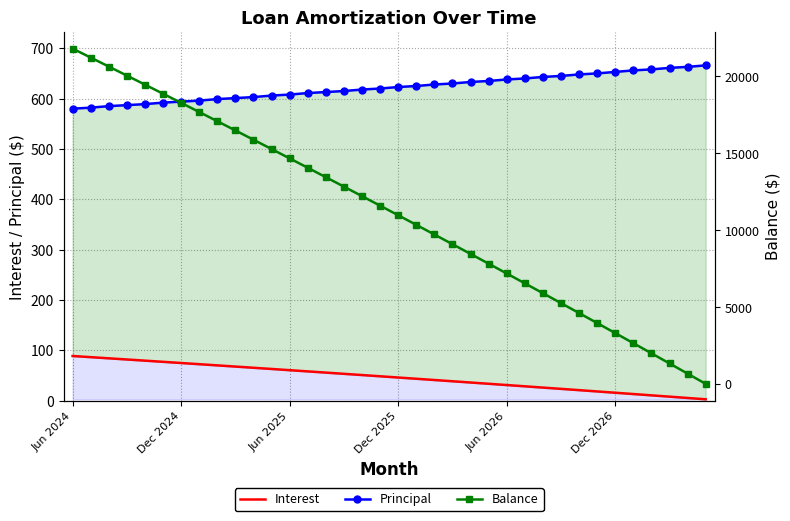

Is this an area chart (filled region under the line)?

No